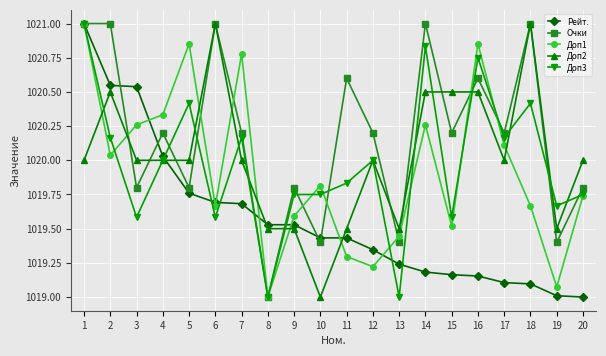

What is the difference between the highest and lowest values at 4?

0.3